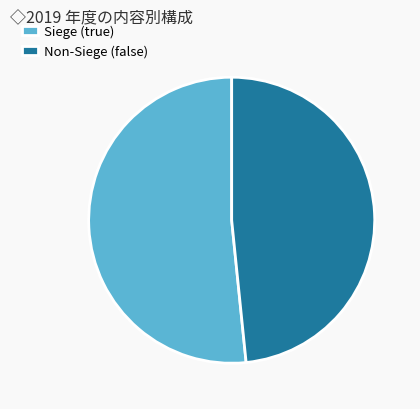

The Non-Siege (false) slice represents 48% of the pie. True or false?

True